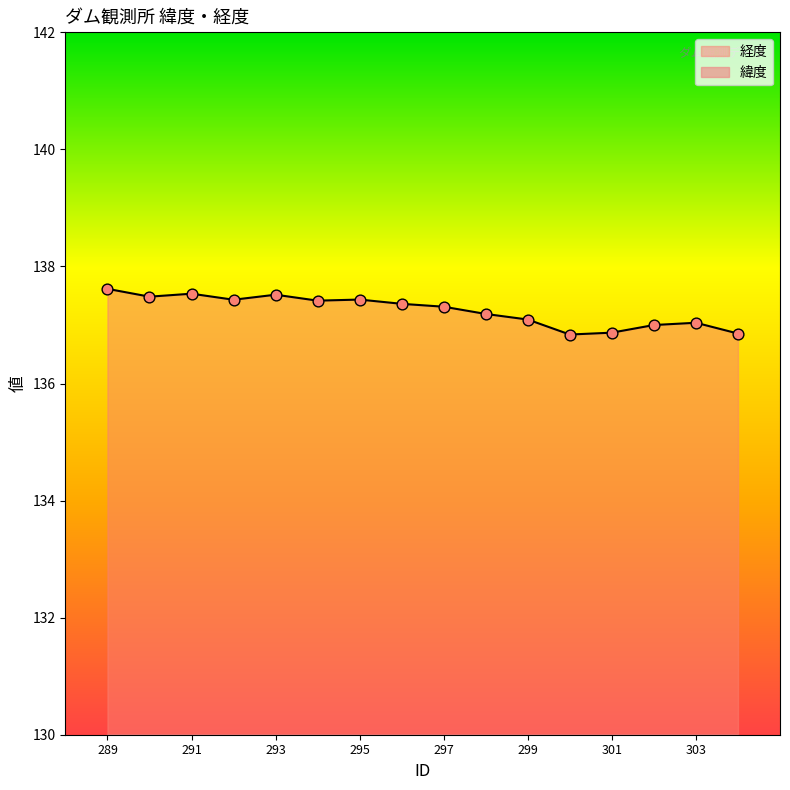

What is the total value across all series at 295?

174.1